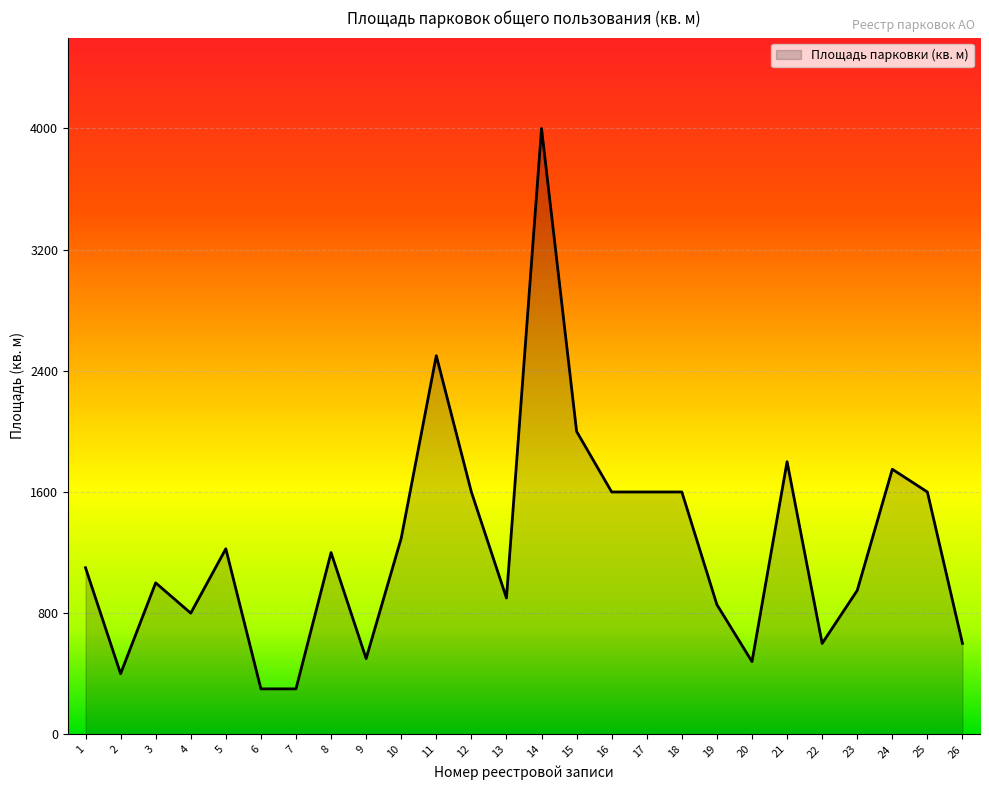

What is the difference between the values at 16 and 26?

1000